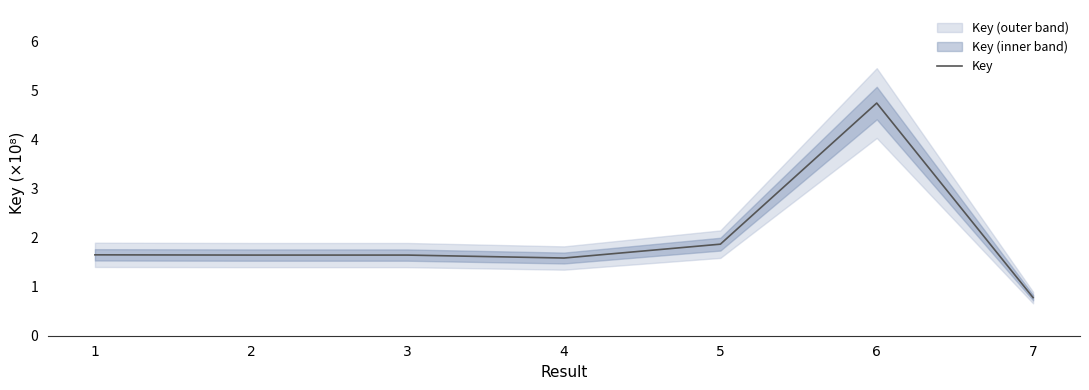

Rank the categories by value from lowest to highest.

7, 4, 2, 3, 1, 5, 6